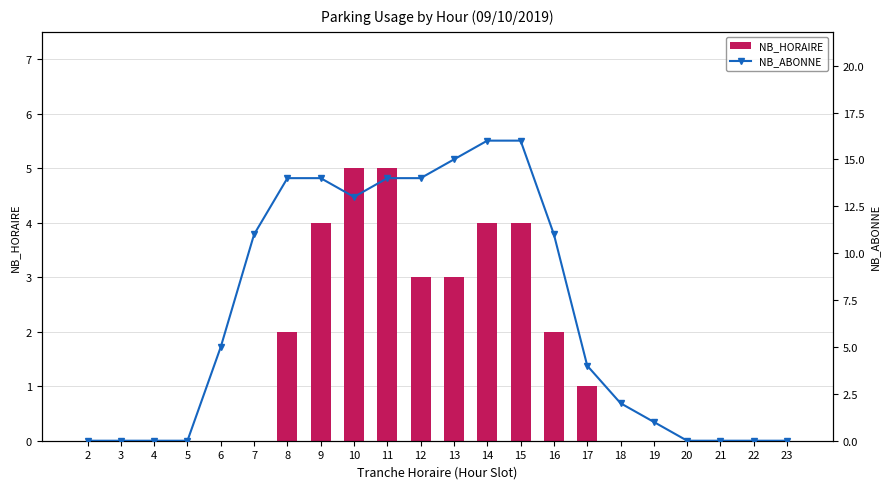

At 19, list the series in order from smallest to largest.

NB_HORAIRE, NB_ABONNE